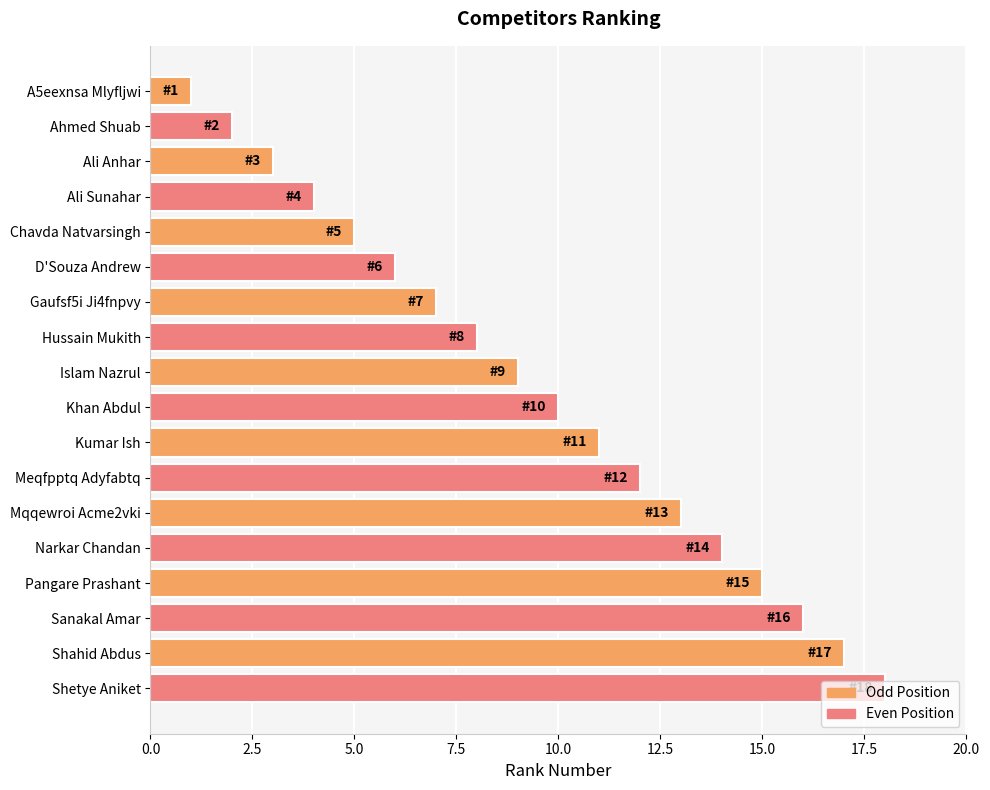

Rank the categories by value from lowest to highest.

A5eexnsa Mlyfljwi, Ahmed Shuab, Ali Anhar, Ali Sunahar, Chavda Natvarsingh, D'Souza Andrew, Gaufsf5i Ji4fnpvy, Hussain Mukith, Islam Nazrul, Khan Abdul, Kumar Ish, Meqfpptq Adyfabtq, Mqqewroi Acme2vki, Narkar Chandan, Pangare Prashant, Sanakal Amar, Shahid Abdus, Shetye Aniket